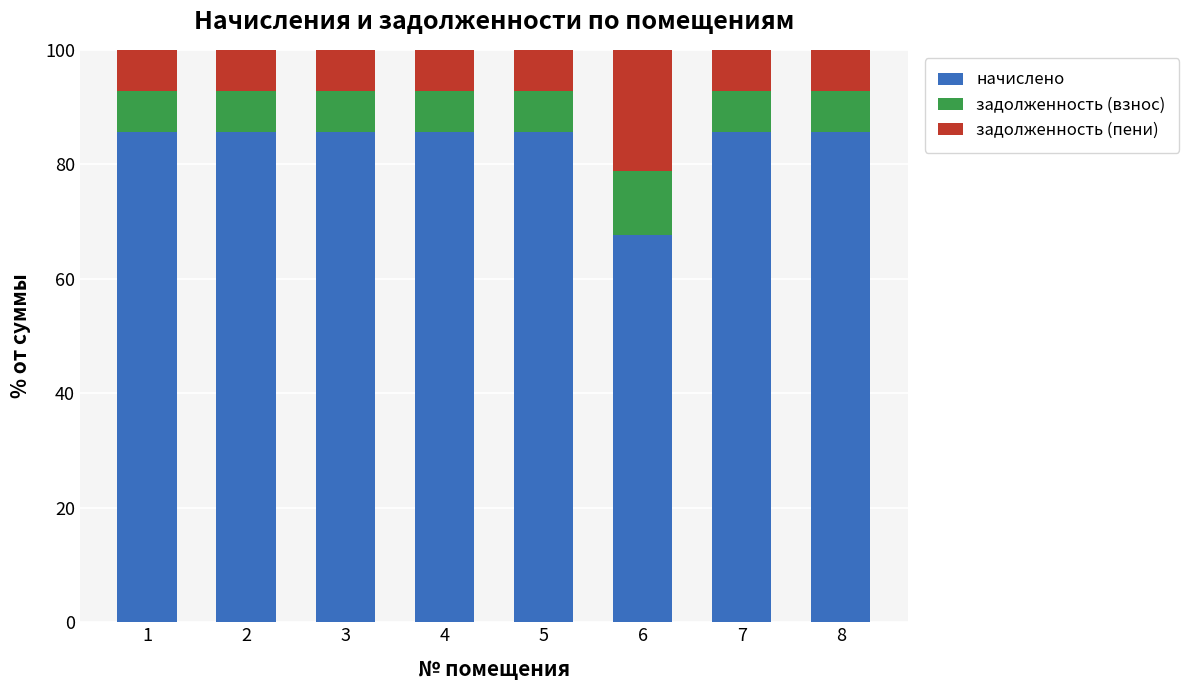

What is the total value across all series at 4?

100.0